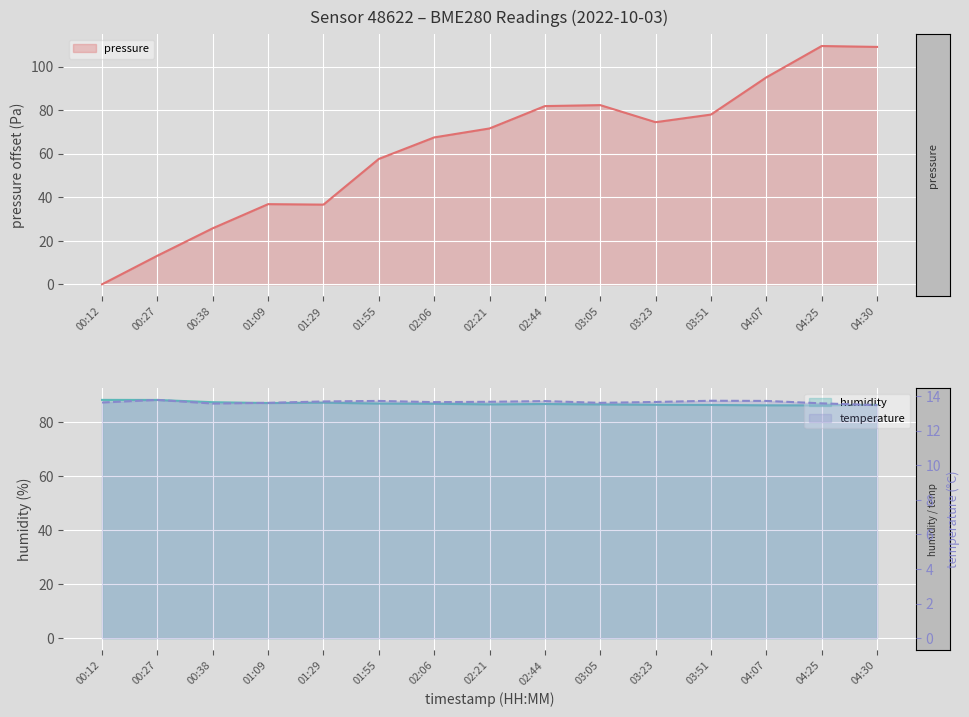

What is the sum of the temperature values at 00:12 and 03:23?

27.3